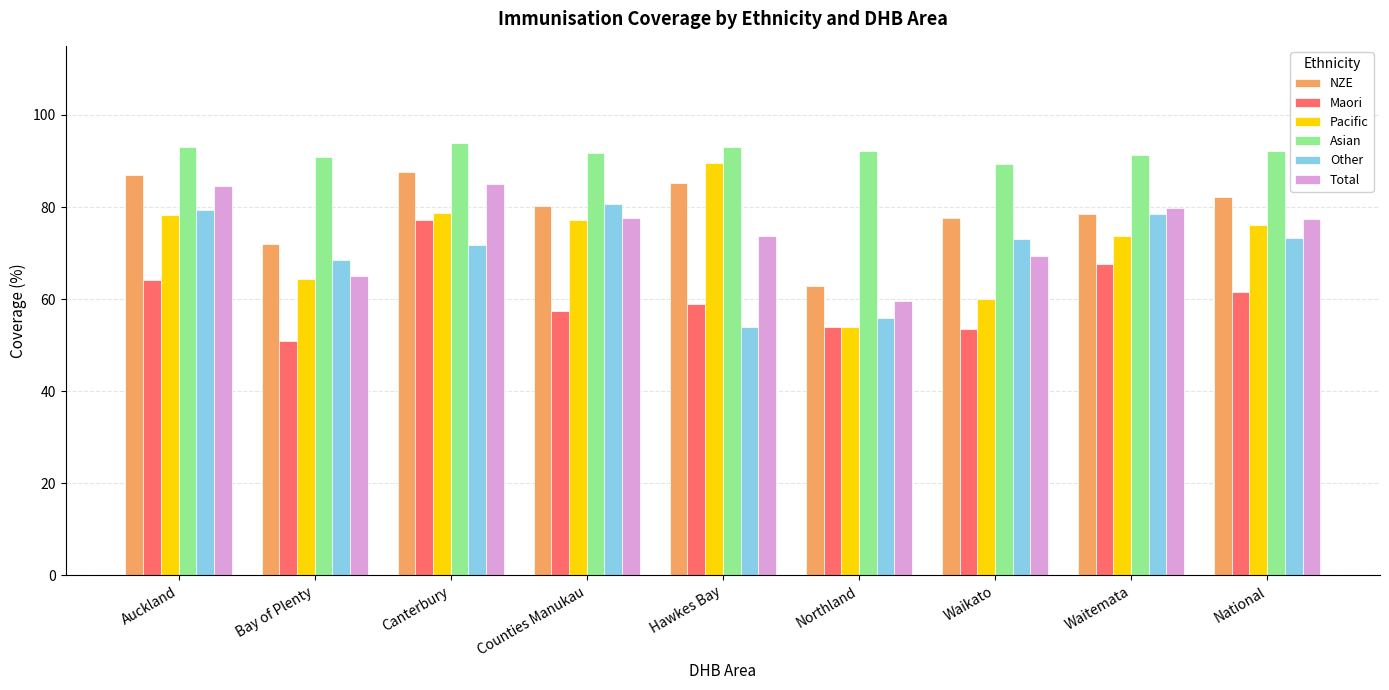

How many data points in Maori are above 58?

5